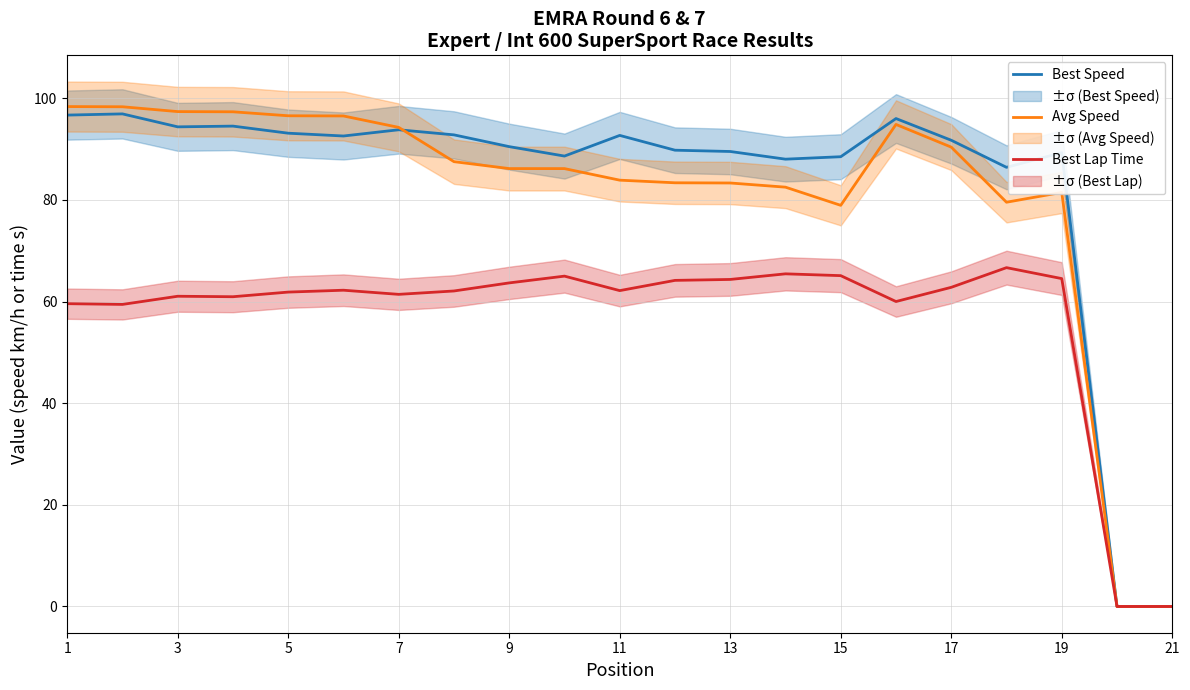

True or false: Best Speed and Best Lap Time cross at least once.

False